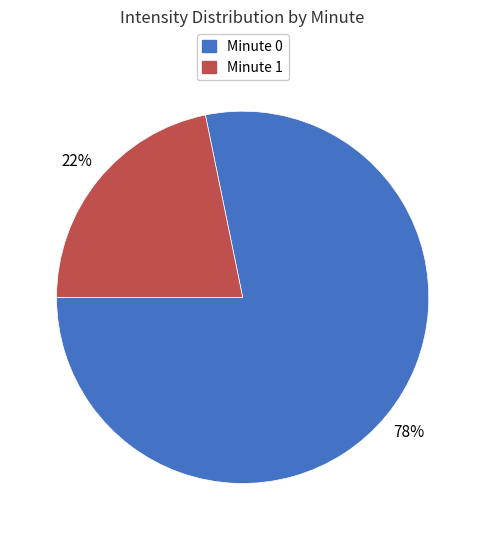

Which category has the biggest portion of the pie?

Minute 0